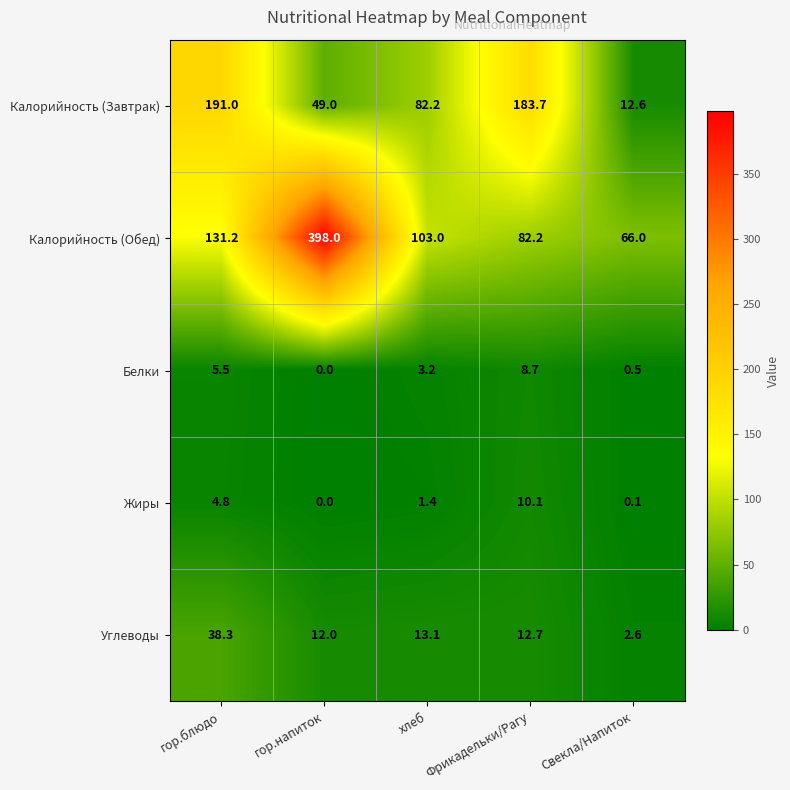

List the series in order of their peak value, highest first.

Калорийность (Обед), Калорийность (Завтрак), Углеводы, Жиры, Белки